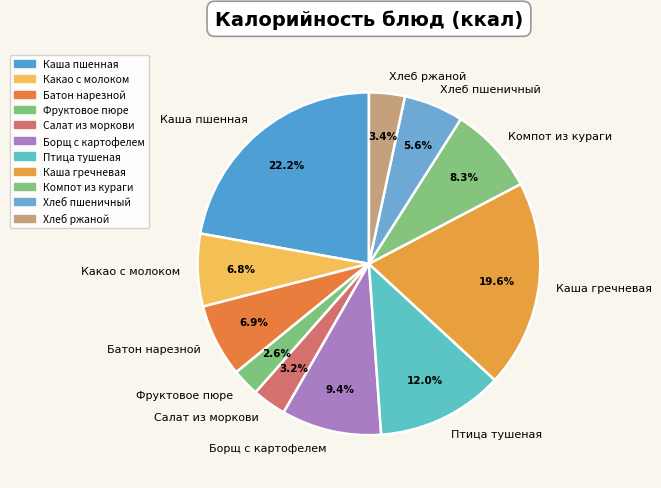

Combined, do Птица тушеная and Борщ с картофелем account for over 50%?

No